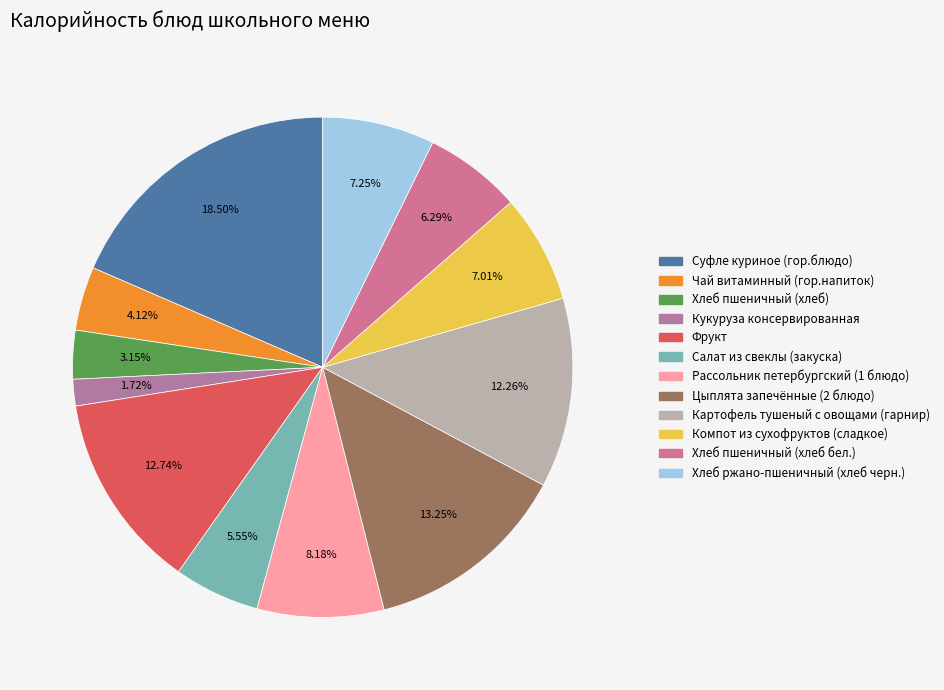

To the nearest percent, what is the difference between the largest and smallest slice percentages?

17%